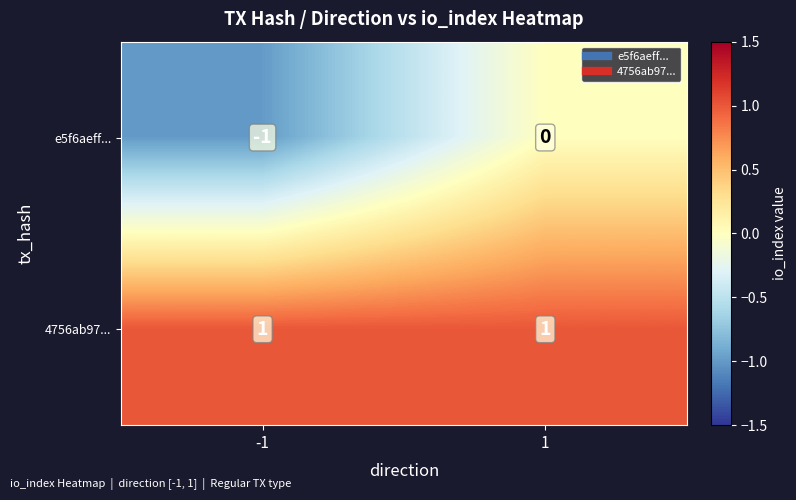

Which series has the largest total across all categories?

4756ab97...